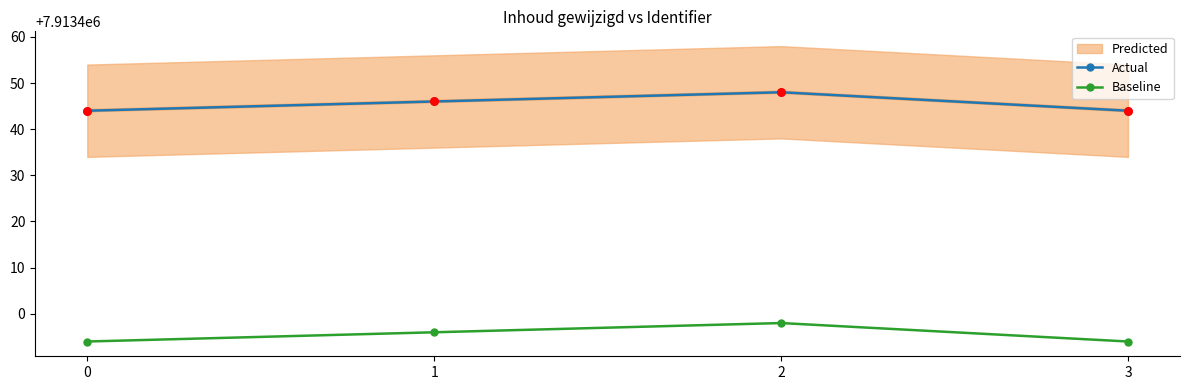

At how many categories does at least one series exceed 7913432?

4